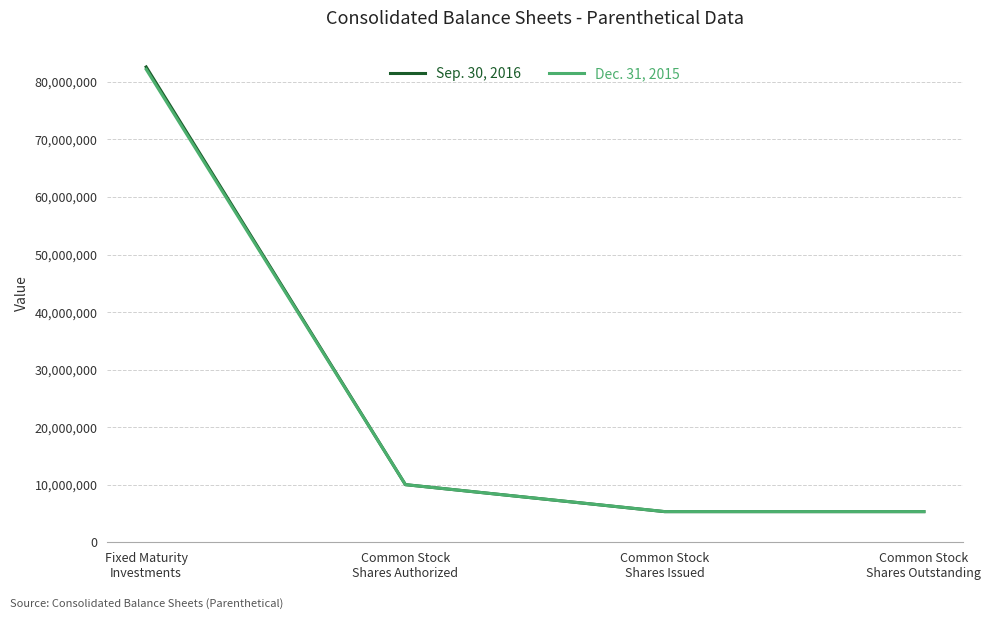

How many lines are shown in the chart?

2